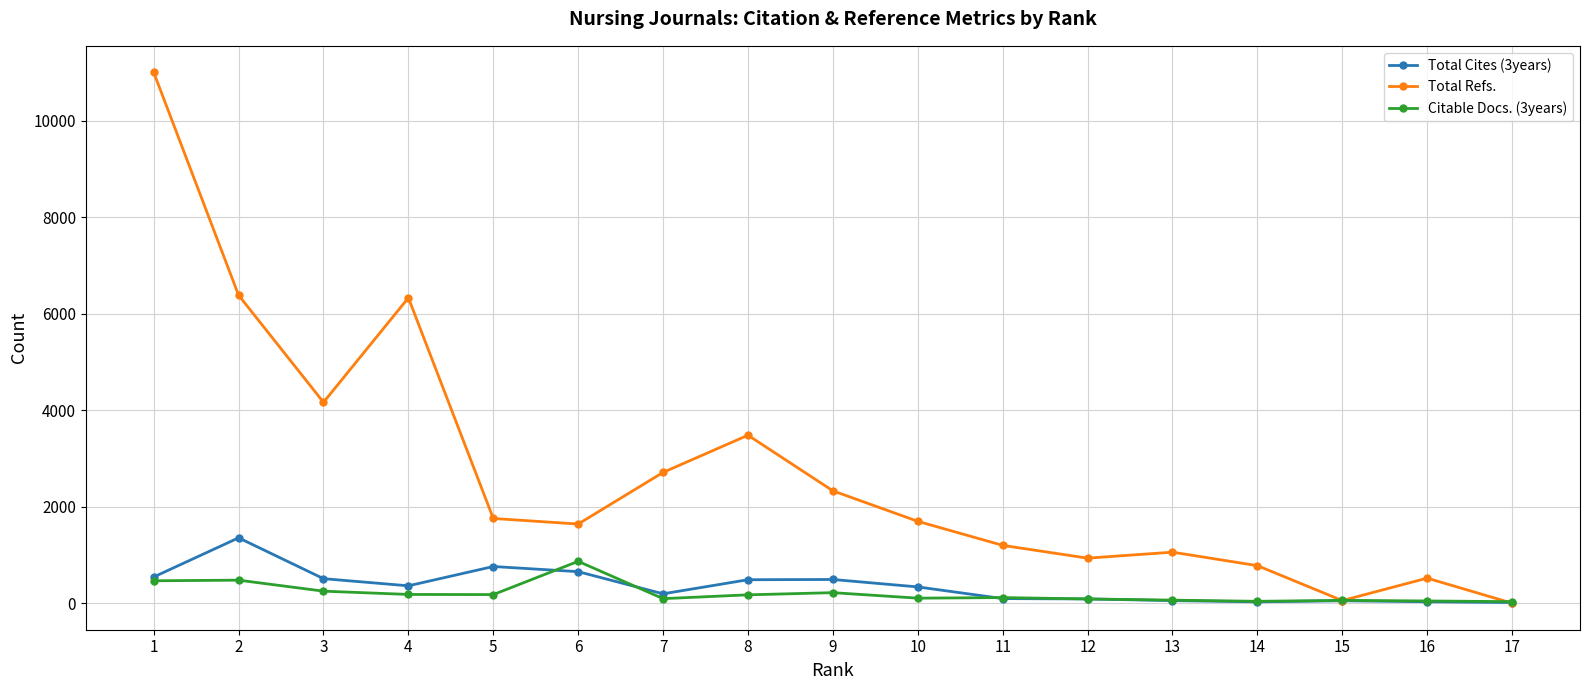

Between 4 and 9, which series saw the biggest shift?

Total Refs.